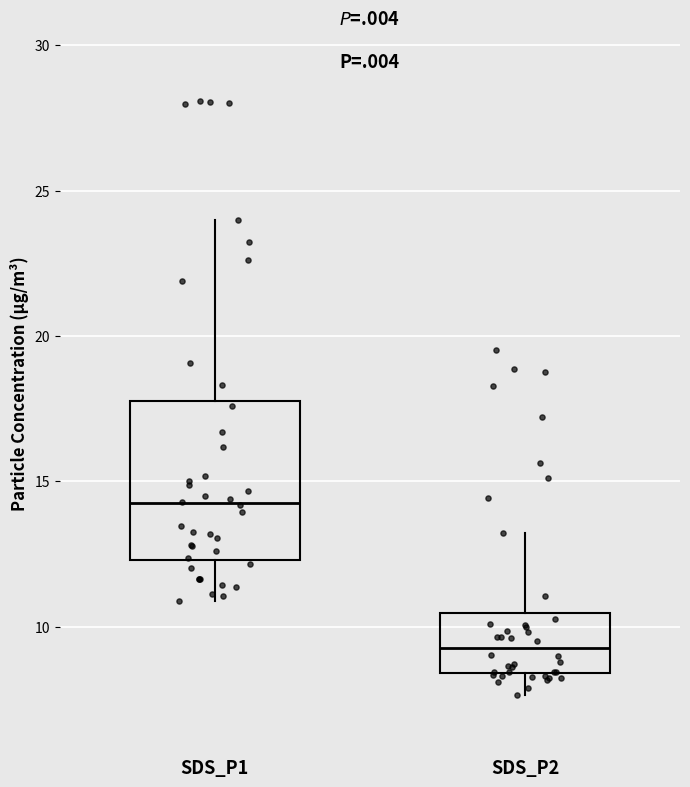

Reading left to right, transcribe this box plot: for each box, give where its median line is, the range the box spans, and where its two whiskers end, as read against the y-axis. The values are not printed on the chart, so give them approximately, as read against the axis.

SDS_P1: median 14.5, box 12.5 to 18.0, whiskers 11.0 to 24.0
SDS_P2: median 9.5, box 8.5 to 10.5, whiskers 7.5 to 13.0